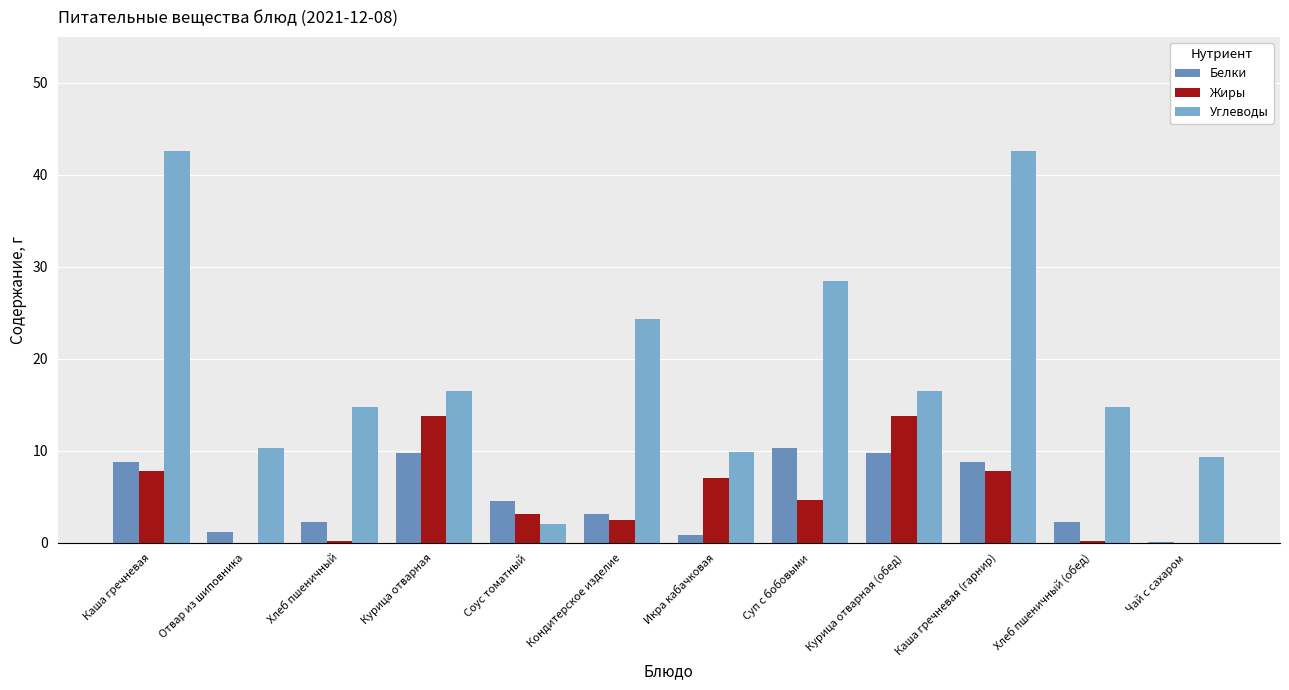

What is the minimum value for Углеводы?

2.1